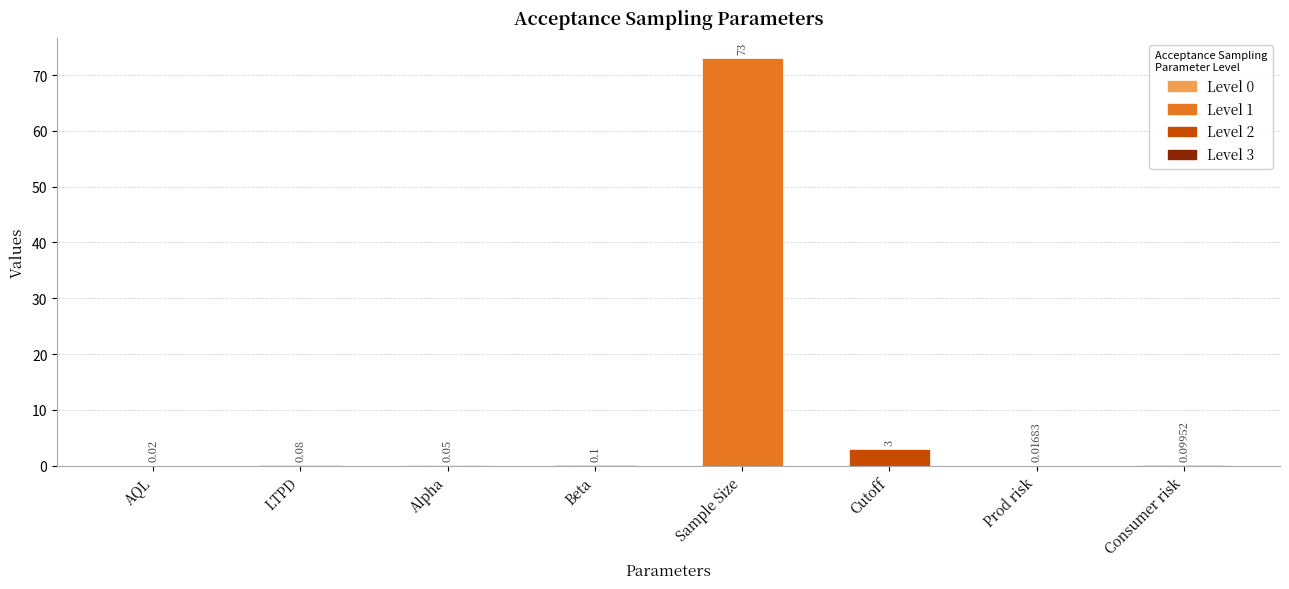

What is the sum of all values?

76.4